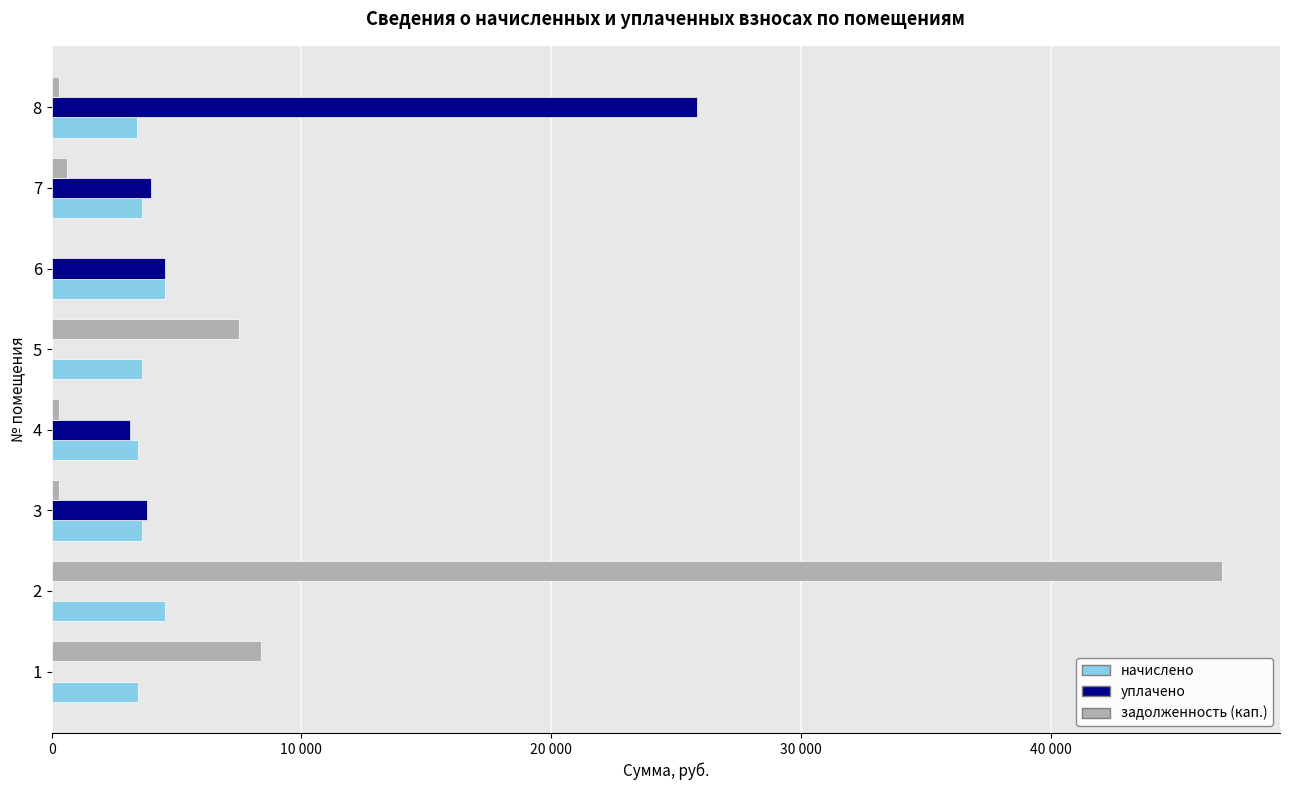

What are all the series names shown in the legend?

начислено, уплачено, задолженность (кап.)